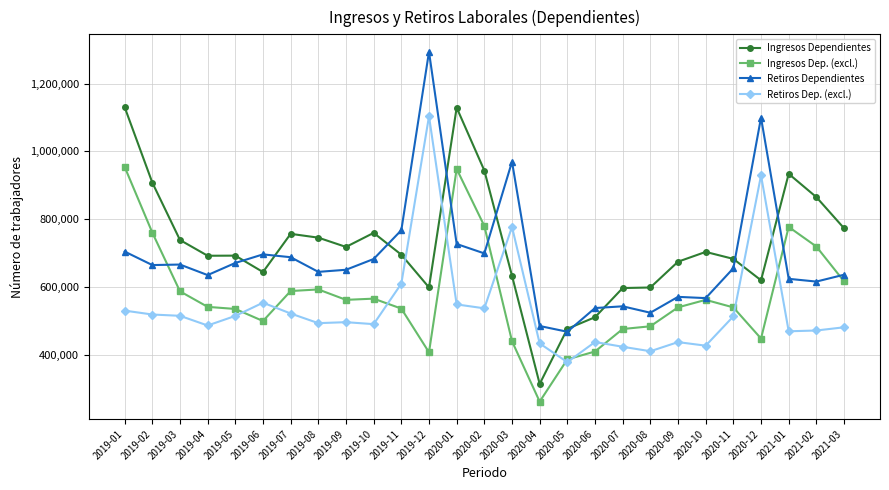

What is the spread (max minus min) of values at 2021-03?

292201